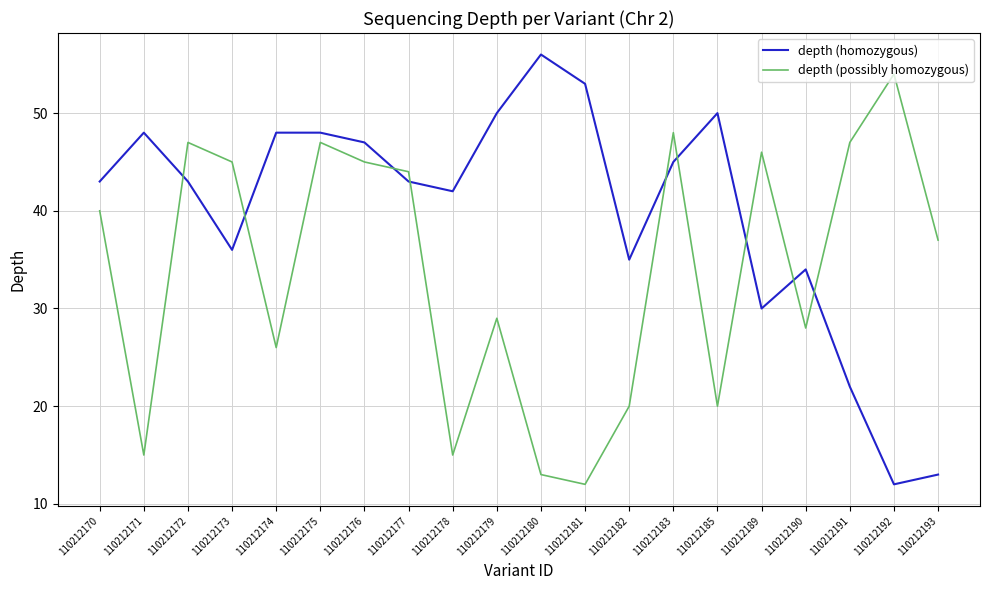

What are all the series names shown in the legend?

depth (homozygous), depth (possibly homozygous)